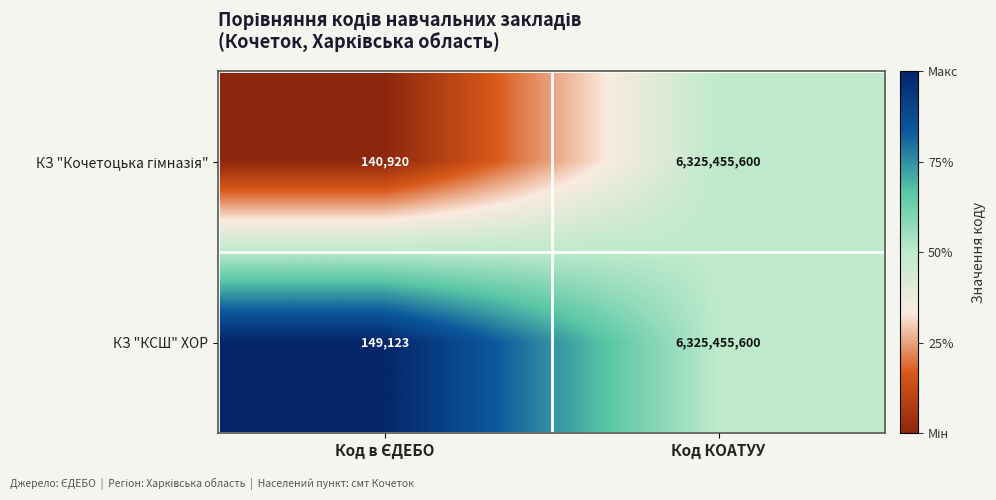

What is the difference between the maximum and minimum values in the КЗ "КСШ" ХОР series?

6325306477